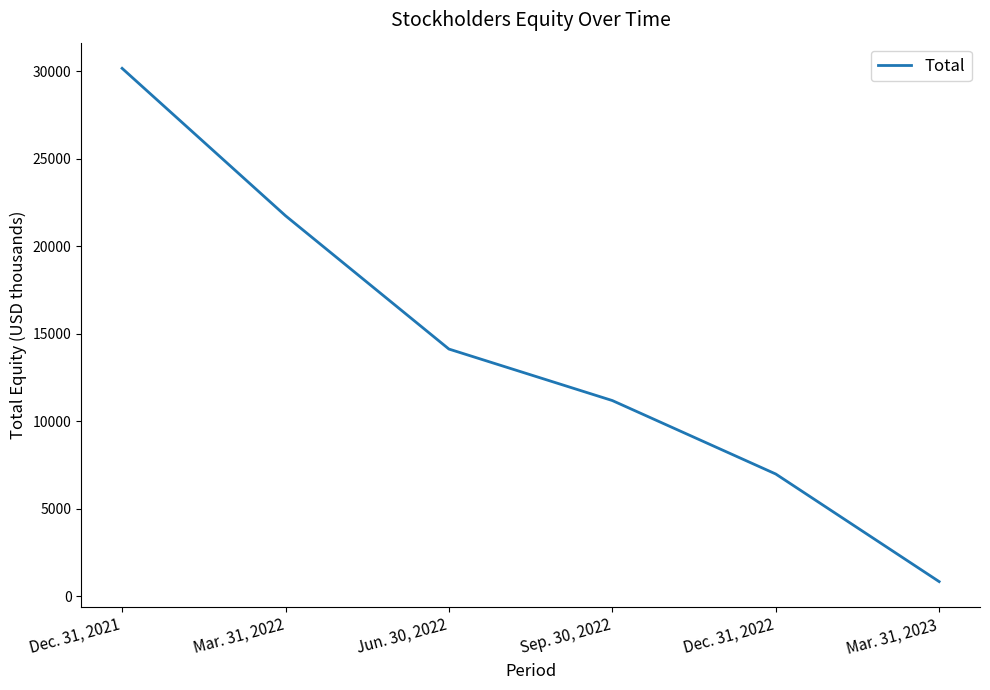

Rank the categories by value from lowest to highest.

Mar. 31, 2023, Dec. 31, 2022, Sep. 30, 2022, Jun. 30, 2022, Mar. 31, 2022, Dec. 31, 2021